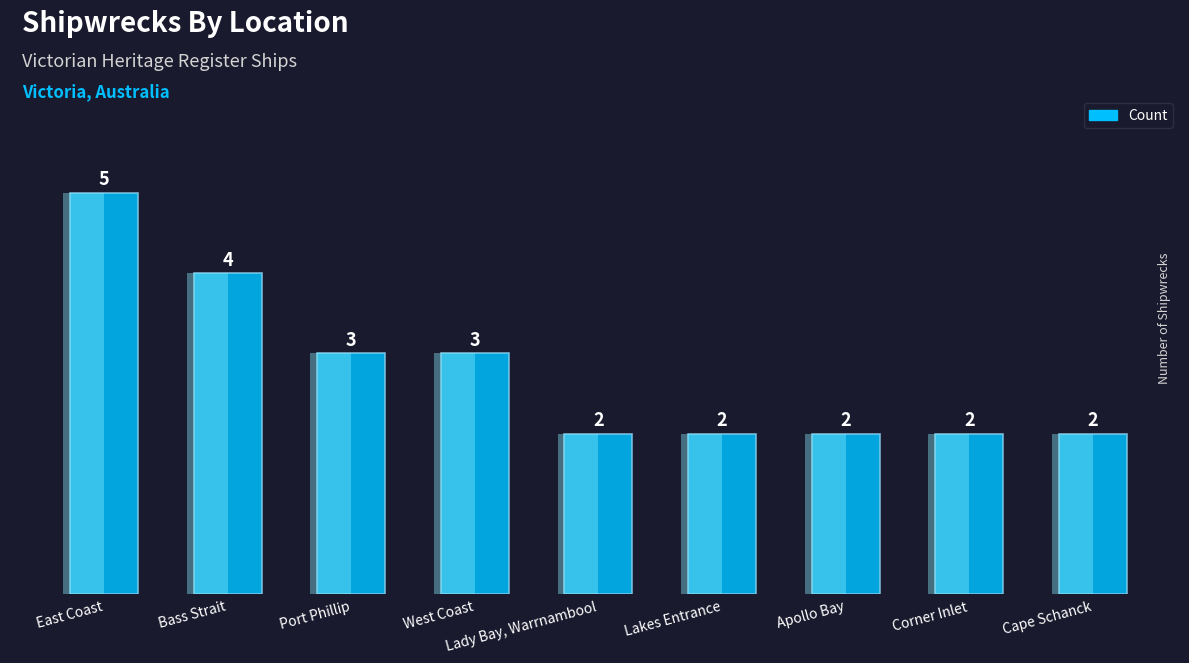

Are the bars grouped side by side (vs. stacked)?

No